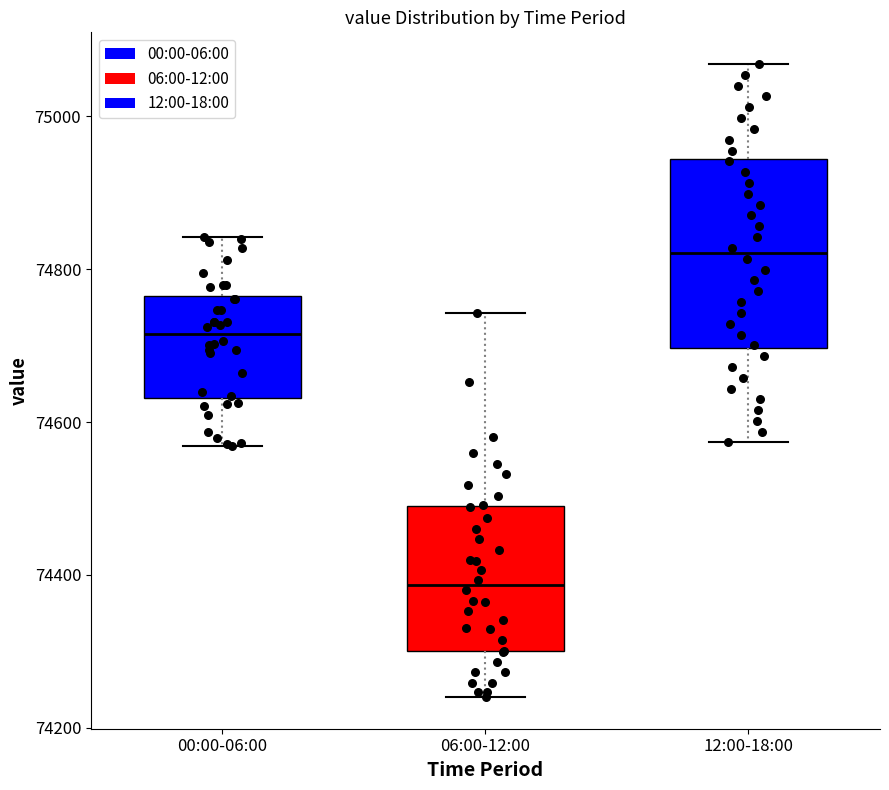

Reading left to right, read every box against the y-axis: the position of its median line, the range the box covers, and the ends of its whiskers. The values are not printed on the chart, so give them approximately, as read against the axis.

00:00-06:00: median 74720, box 74640 to 74760, whiskers 74560 to 74840
06:00-12:00: median 74380, box 74300 to 74480, whiskers 74240 to 74740
12:00-18:00: median 74820, box 74700 to 74940, whiskers 74580 to 75060